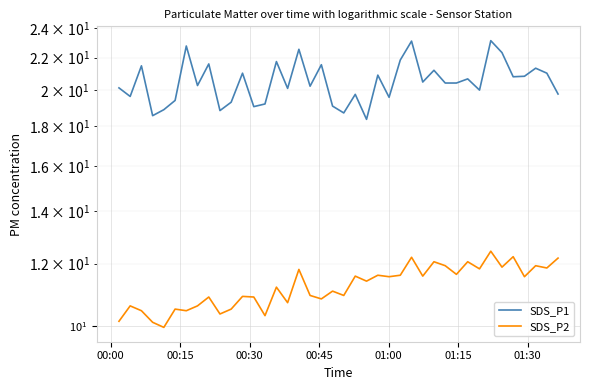

List the series in order of their peak value, highest first.

SDS_P1, SDS_P2